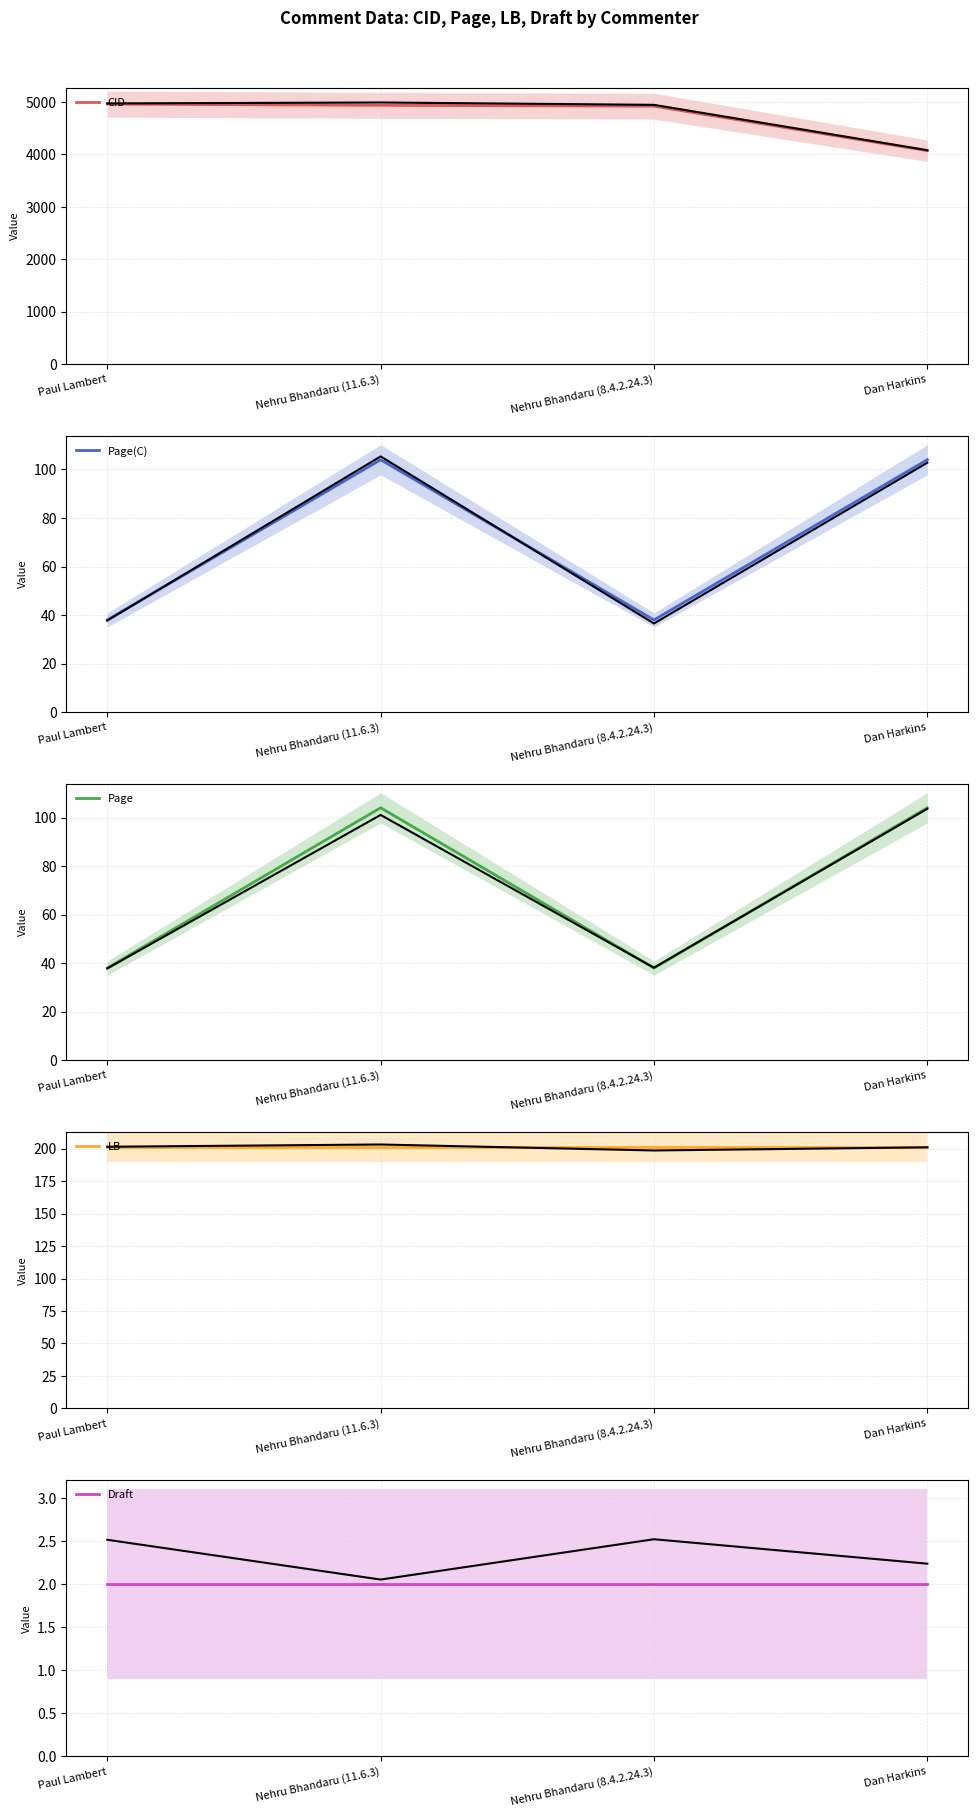

Count the actual values in the range 2 to 3.

4